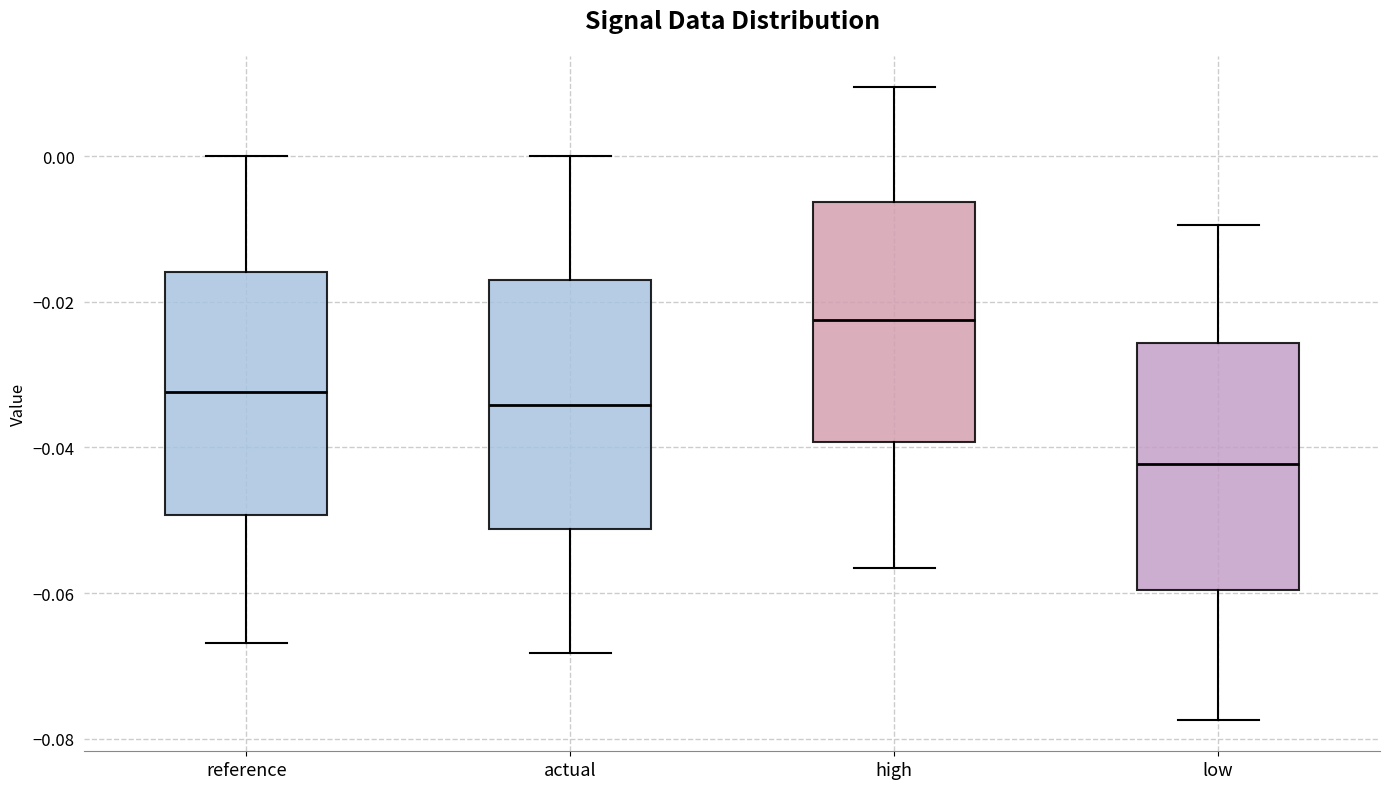

Reading left to right, transcribe this box plot: for each box, give where its median line is, the range the box spans, and where its two whiskers end, as read against the y-axis. The values are not printed on the chart, so give them approximately, as read against the axis.

reference: median -0.032, box -0.050 to -0.016, whiskers -0.066 to 0.000
actual: median -0.034, box -0.052 to -0.018, whiskers -0.068 to 0.000
high: median -0.022, box -0.040 to -0.006, whiskers -0.056 to 0.010
low: median -0.042, box -0.060 to -0.026, whiskers -0.078 to -0.010